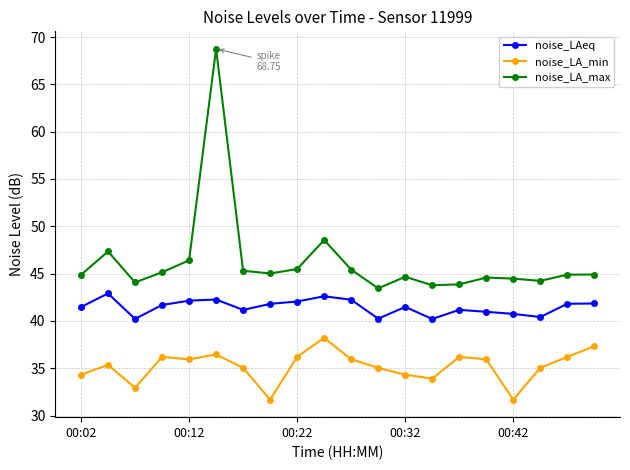

Does the chart display data point markers on the line(s)?

Yes